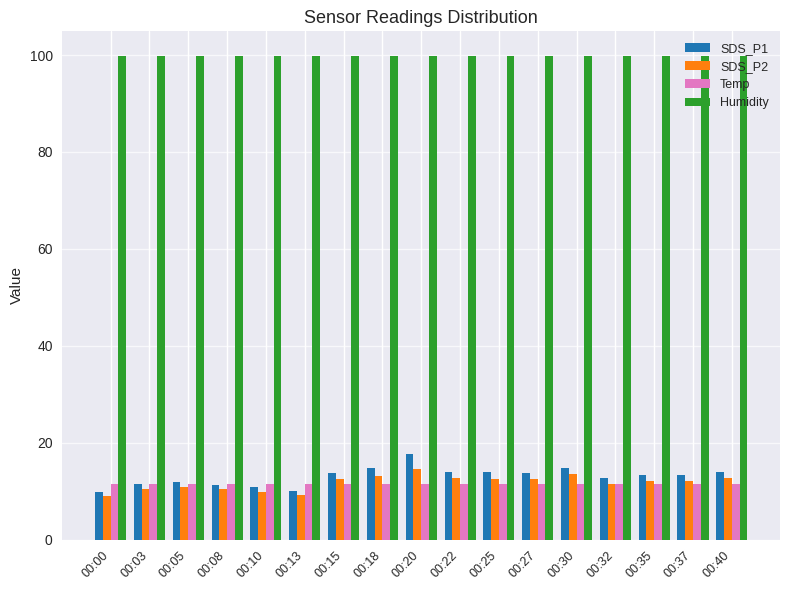

True or false: SDS_P1 has a value of 14.8 at 00:30.

True